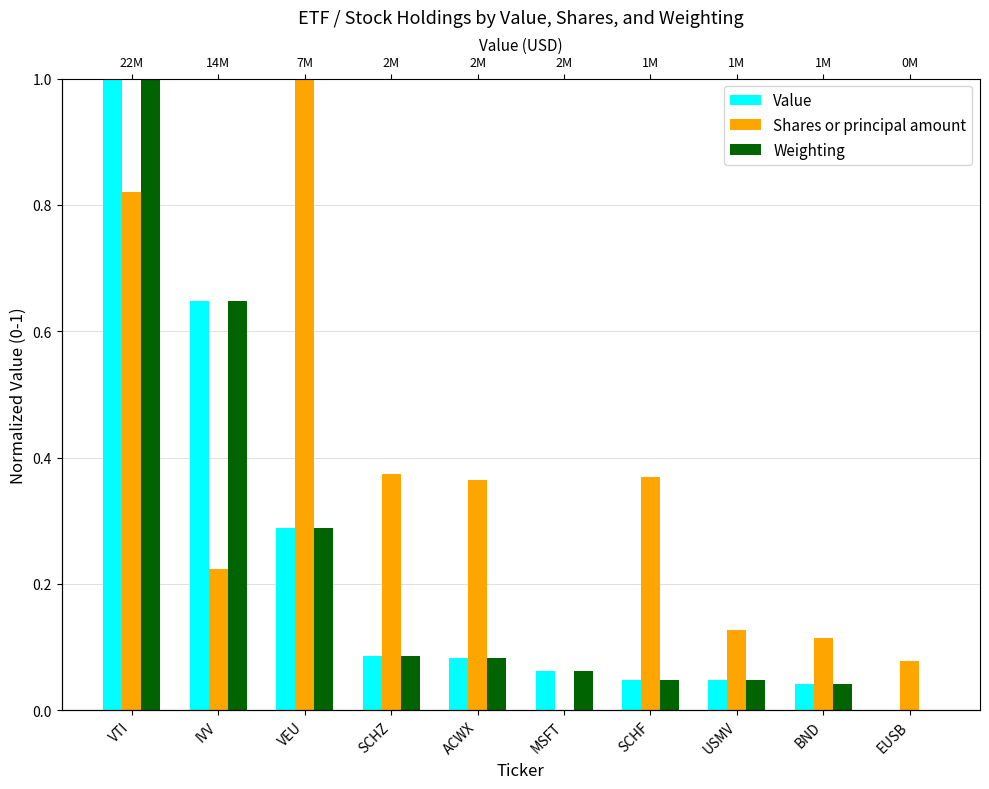

Which series has the widest spread of values?

Value